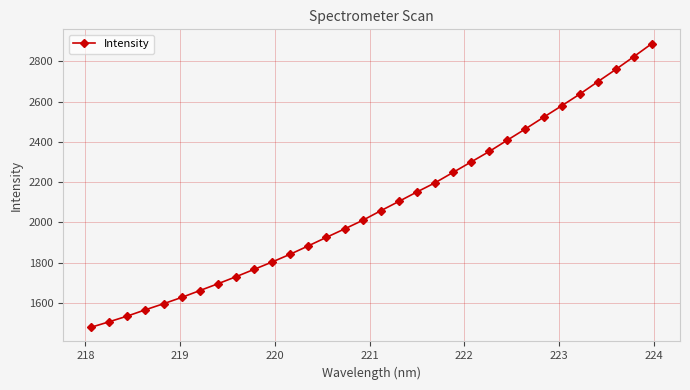

What is the maximum value shown in the chart?

2888.0